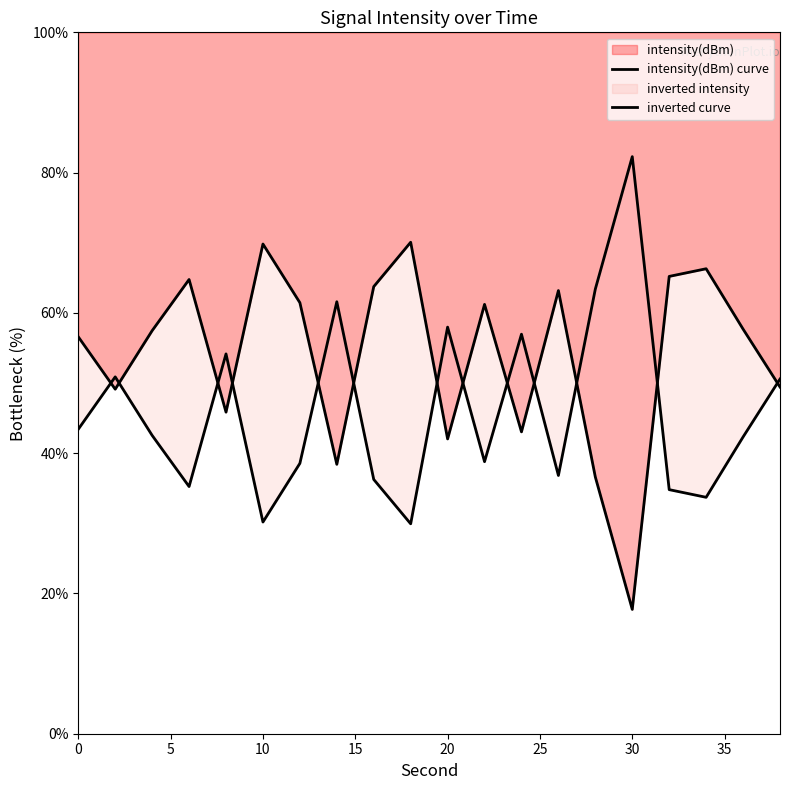

What is the value of the intensity(dBm) curve point at the 20th from the left?

49.4